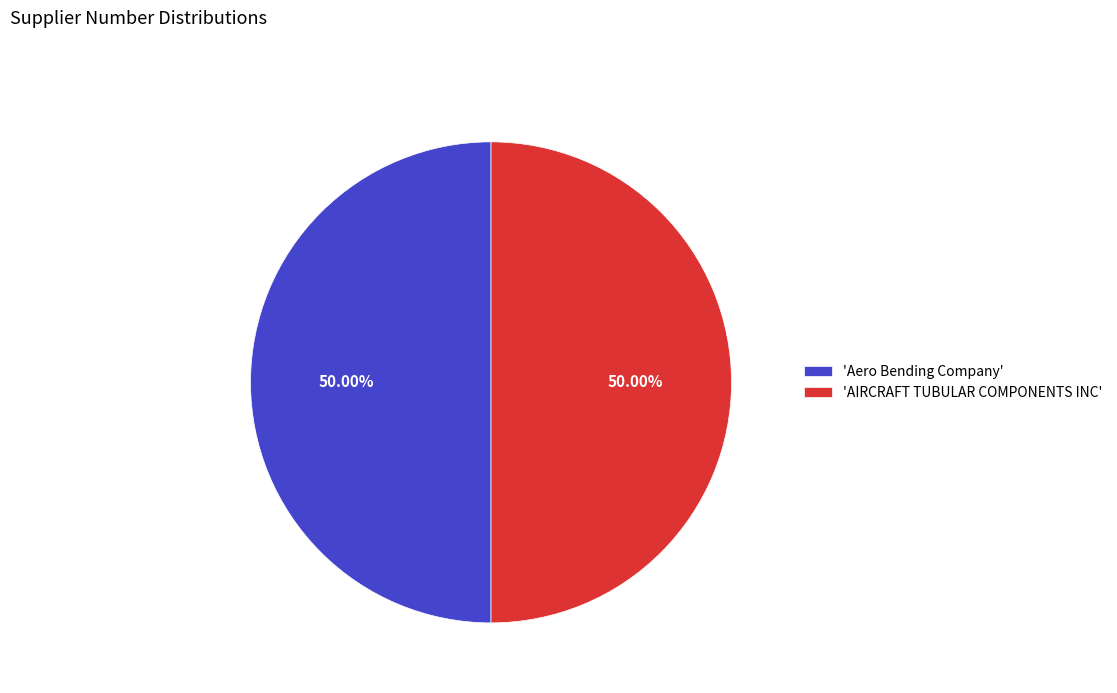

How many slices are in this pie chart?

2